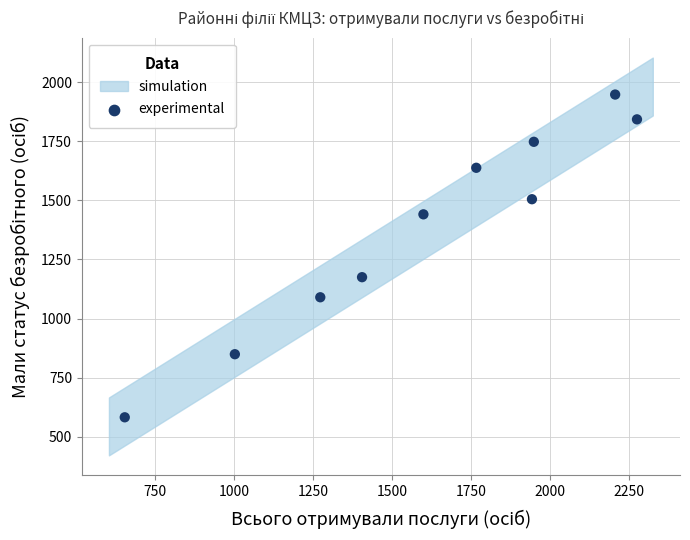

What Y value in the scatter plot is closest to 1265?

1175